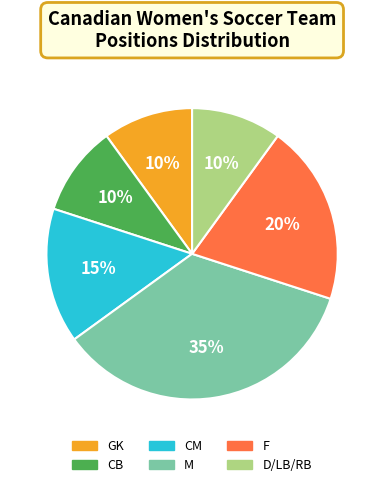

How many slices are in this pie chart?

6